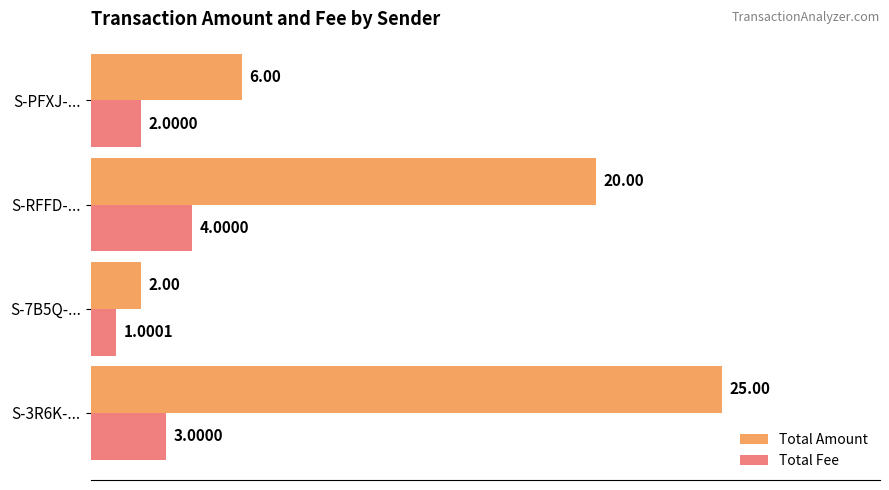

What is the total value across all series at S-RFFD-...?

24.0